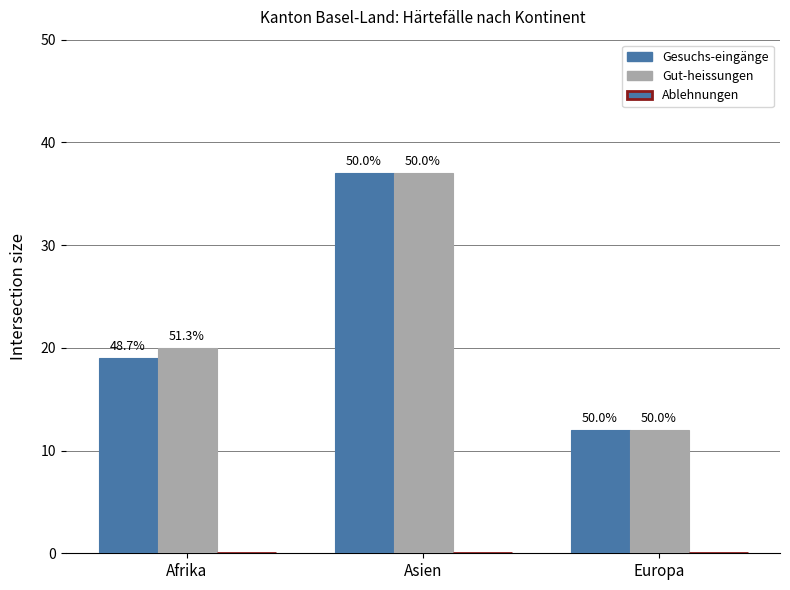

Reading left to right, transcribe all the data shown in this chart.

Gesuchs-eingänge: Afrika=19	Asien=37	Europa=12
Gut-heissungen: Afrika=20	Asien=37	Europa=12
Ablehnungen: Afrika=0	Asien=0	Europa=0